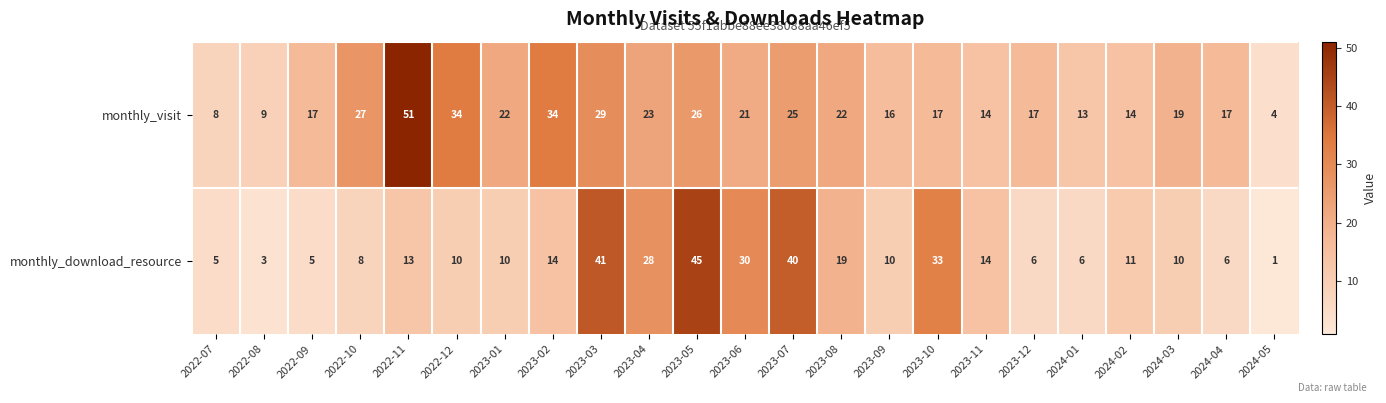

What is the sum of the monthly_visit values at 2023-02 and 2024-01?

47